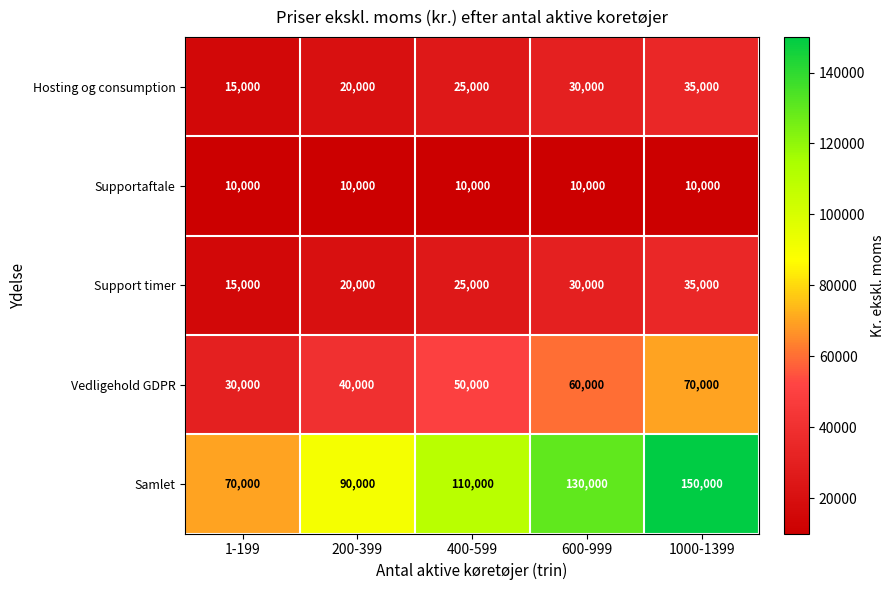

Reading left to right, list all the values displayed in this chart.

Hosting og consumption: 15000	20000	25000	30000	35000
Supportaftale: 10000	10000	10000	10000	10000
Support timer: 15000	20000	25000	30000	35000
Vedligehold GDPR: 30000	40000	50000	60000	70000
Samlet: 70000	90000	110000	130000	150000